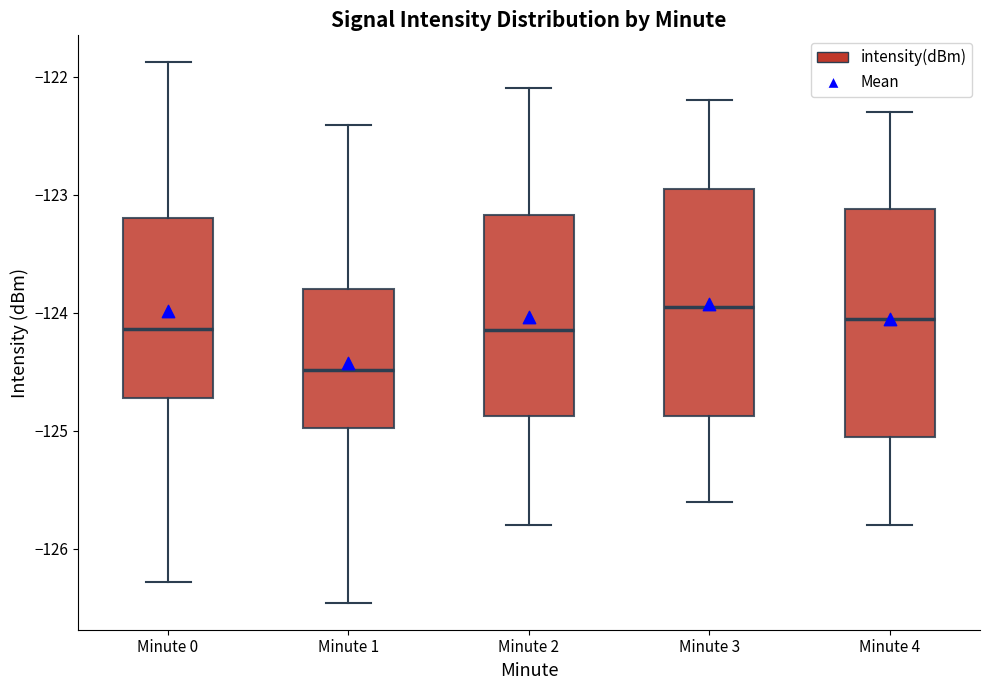

Where does the upper whisker of the box for Minute 4 end on the y-axis? The values are not printed on the chart, so give them approximately, as read against the axis.

-122.3